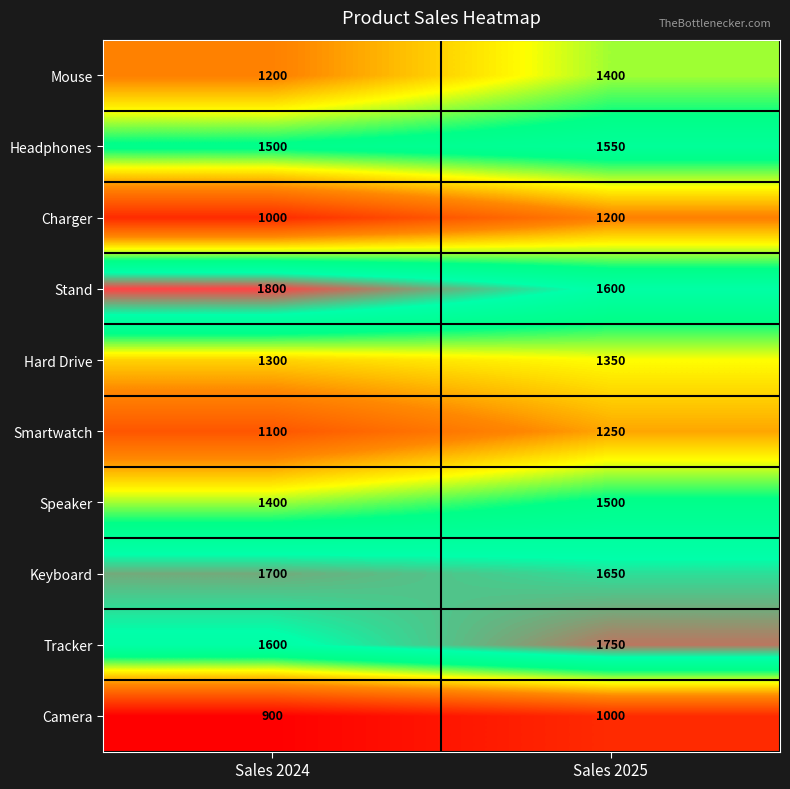

Which series has the largest total across all categories?

Stand